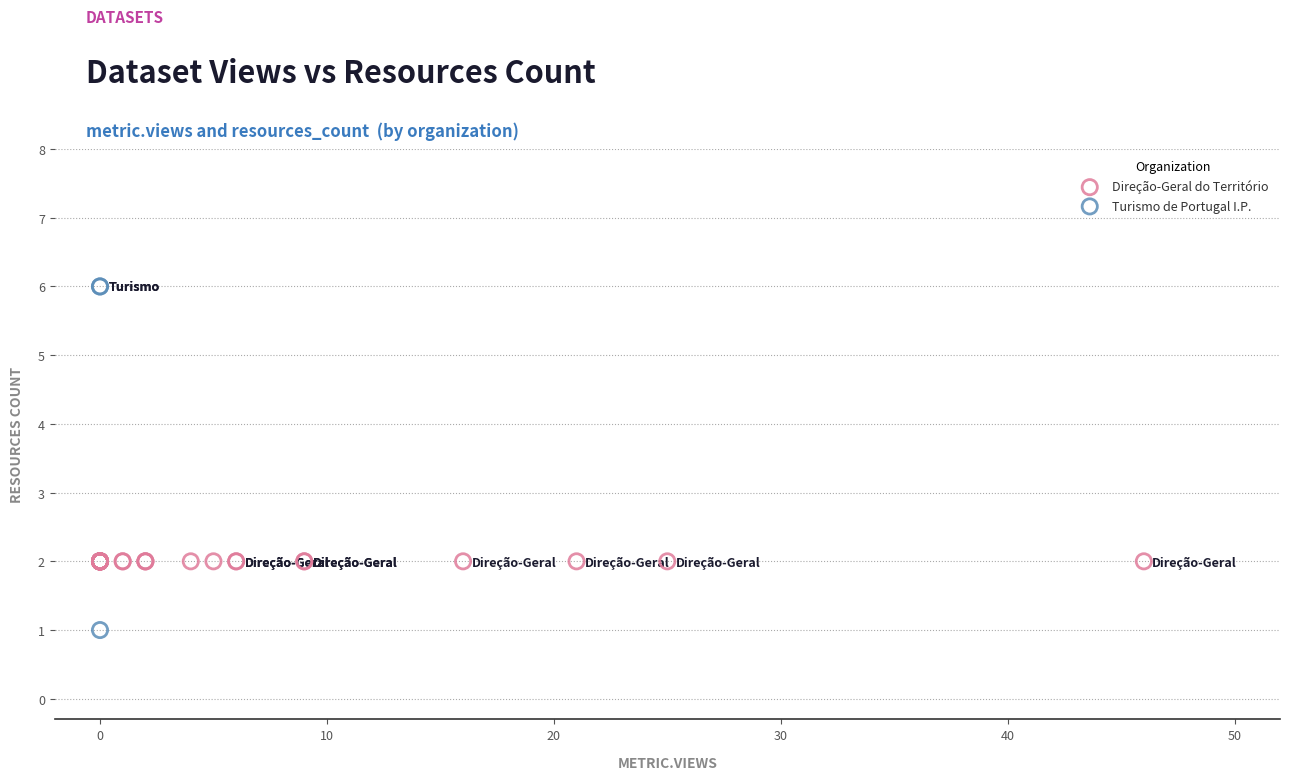

Which series contains the highest Y value?

Turismo de Portugal I.P.